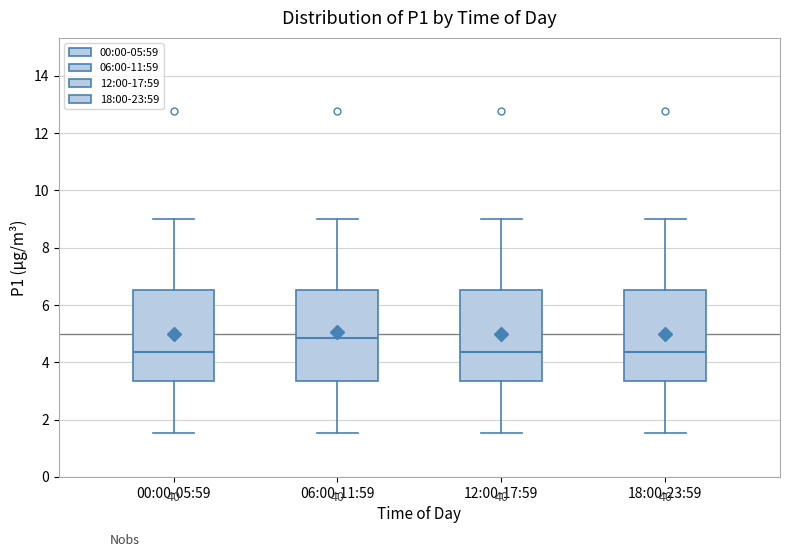

Which box's median line is the highest?

06:00-11:59